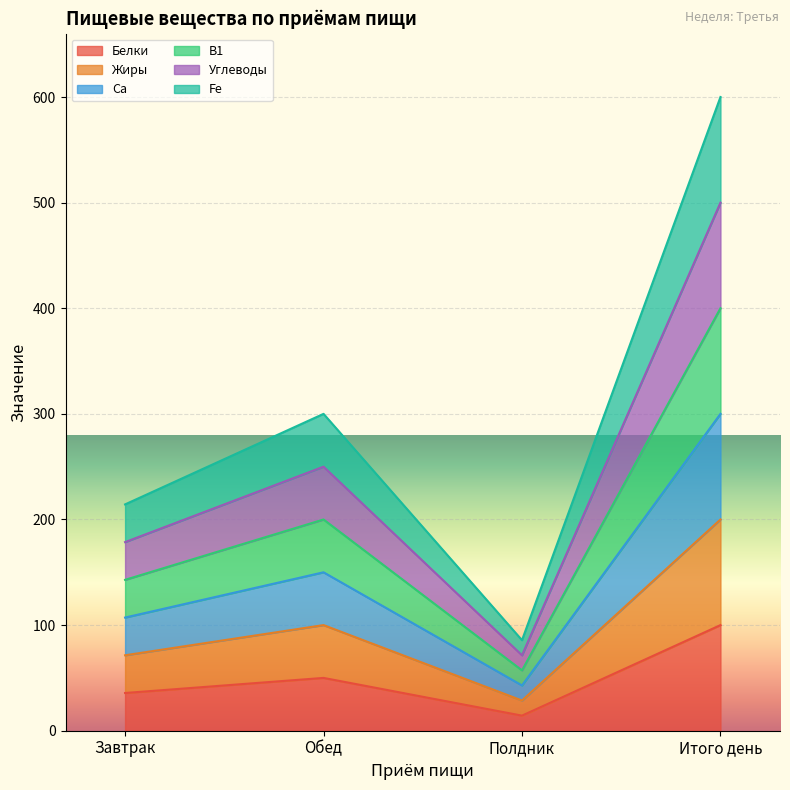

Count the number of data series in this chart.

6